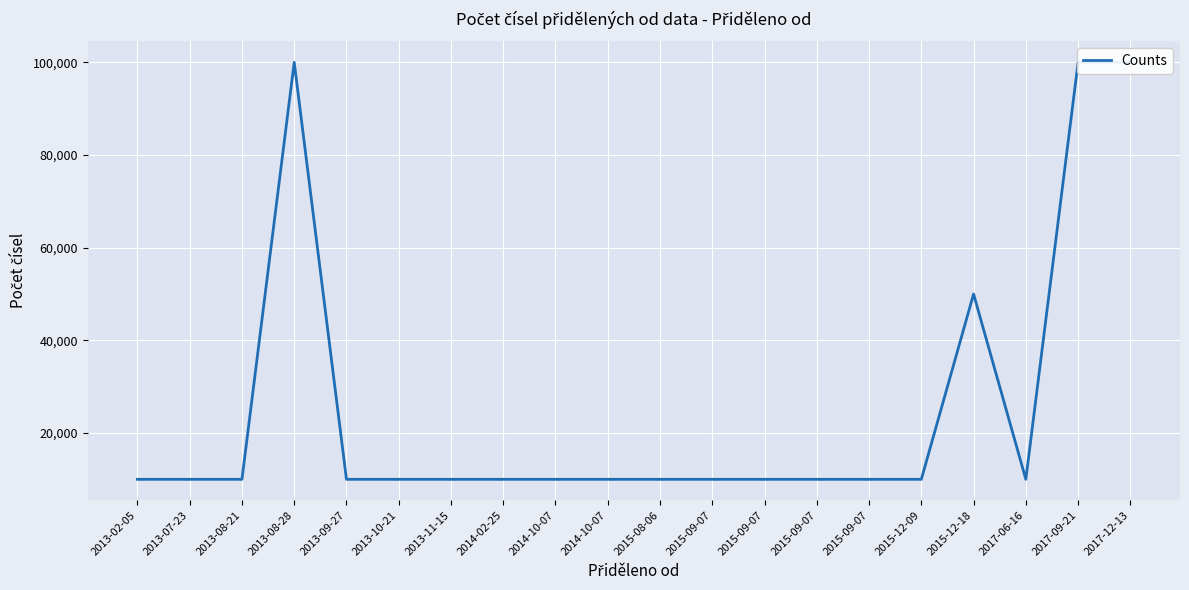

List the labels in order of value, smallest first.

2013-02-05, 2013-07-23, 2013-08-21, 2013-09-27, 2013-10-21, 2013-11-15, 2014-02-25, 2014-10-07, 2014-10-07, 2015-08-06, 2015-09-07, 2015-09-07, 2015-09-07, 2015-09-07, 2015-12-09, 2017-06-16, 2015-12-18, 2013-08-28, 2017-09-21, 2017-12-13